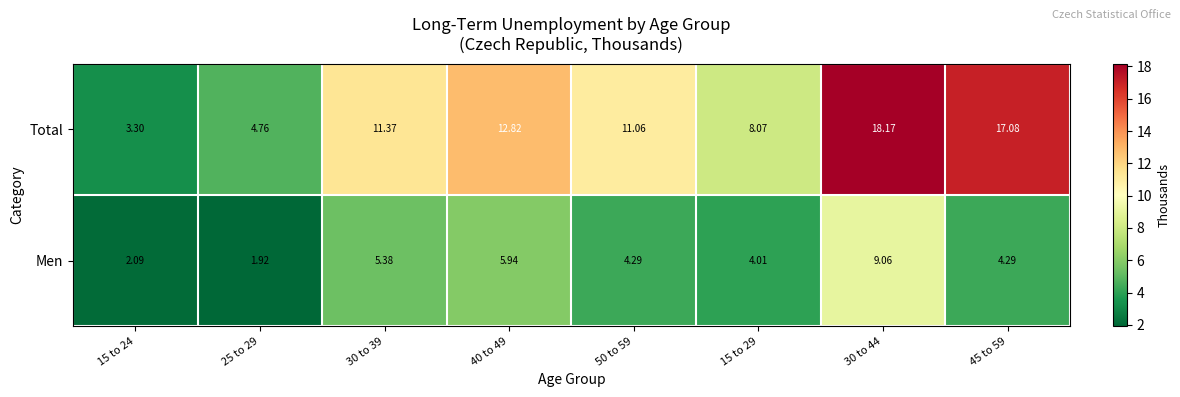

Rank the series at 30 to 44 from lowest to highest value.

Men, Total